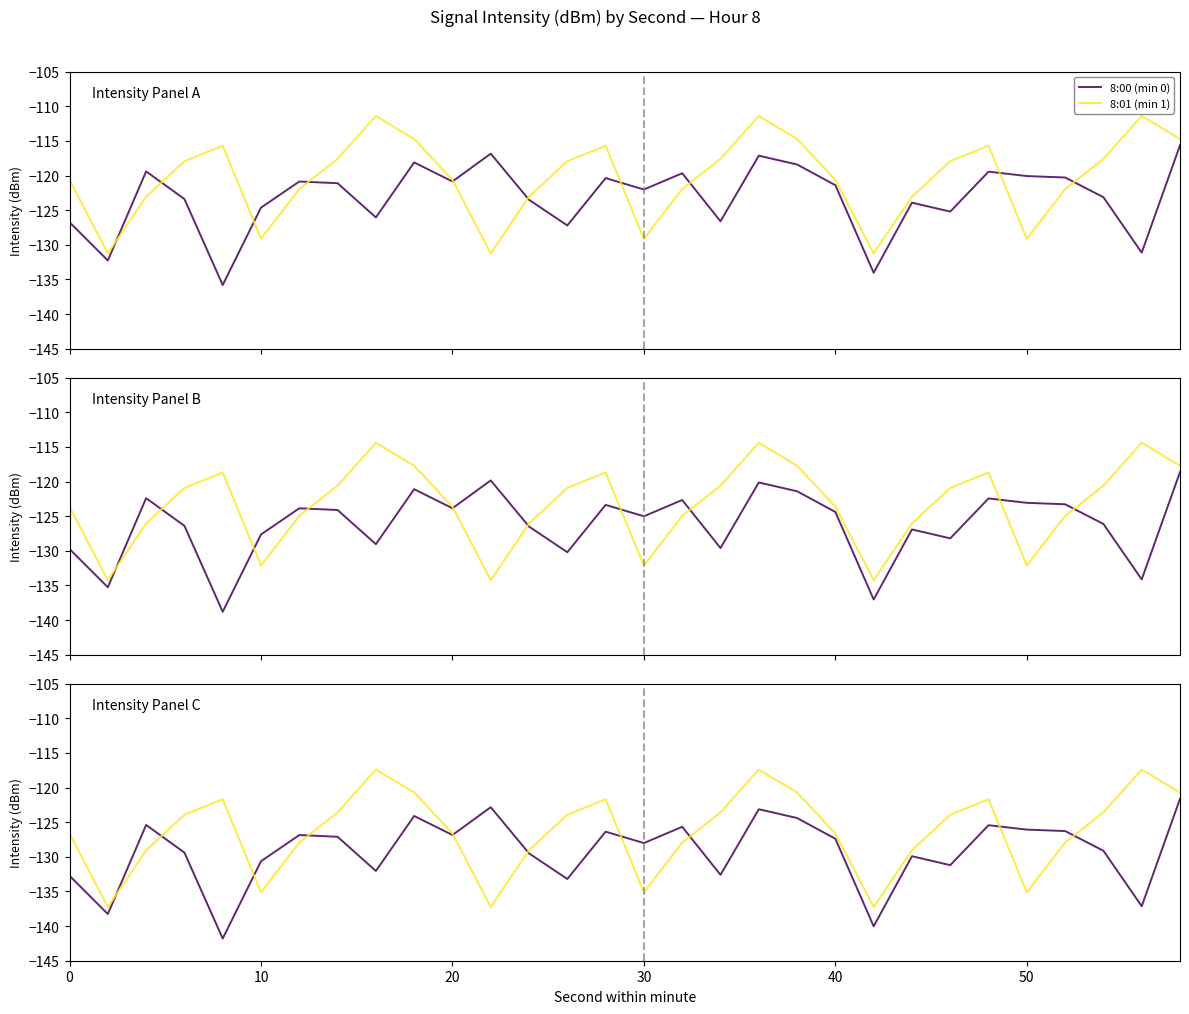

What is the value of the 8:01 (min 1) point at the 9th from the left?

-111.4